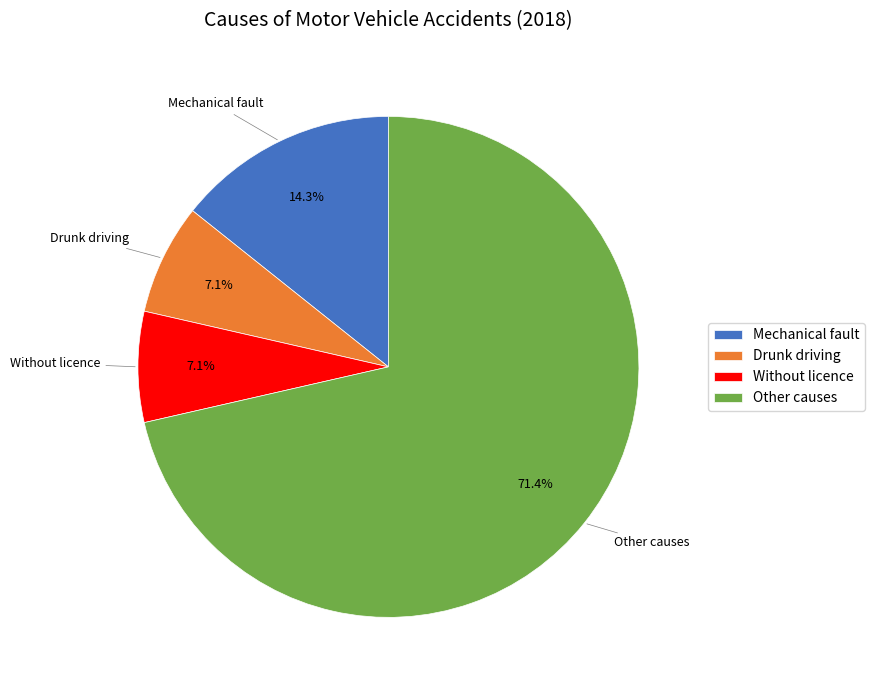

How many segments does this pie chart have?

4